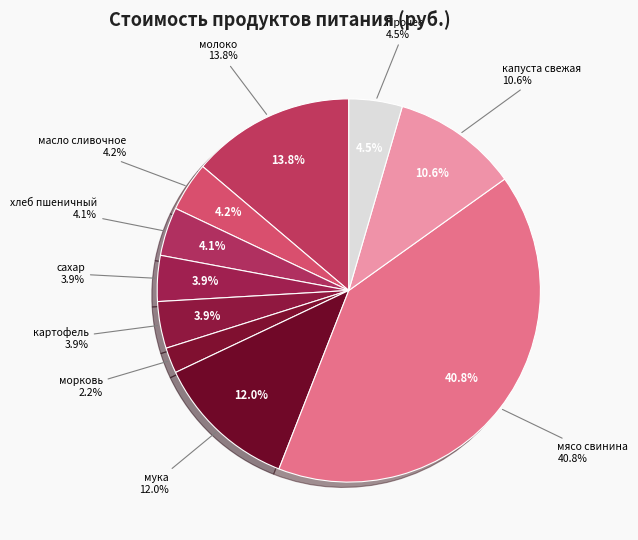

True or false: молоко accounts for 14% of the total.

True